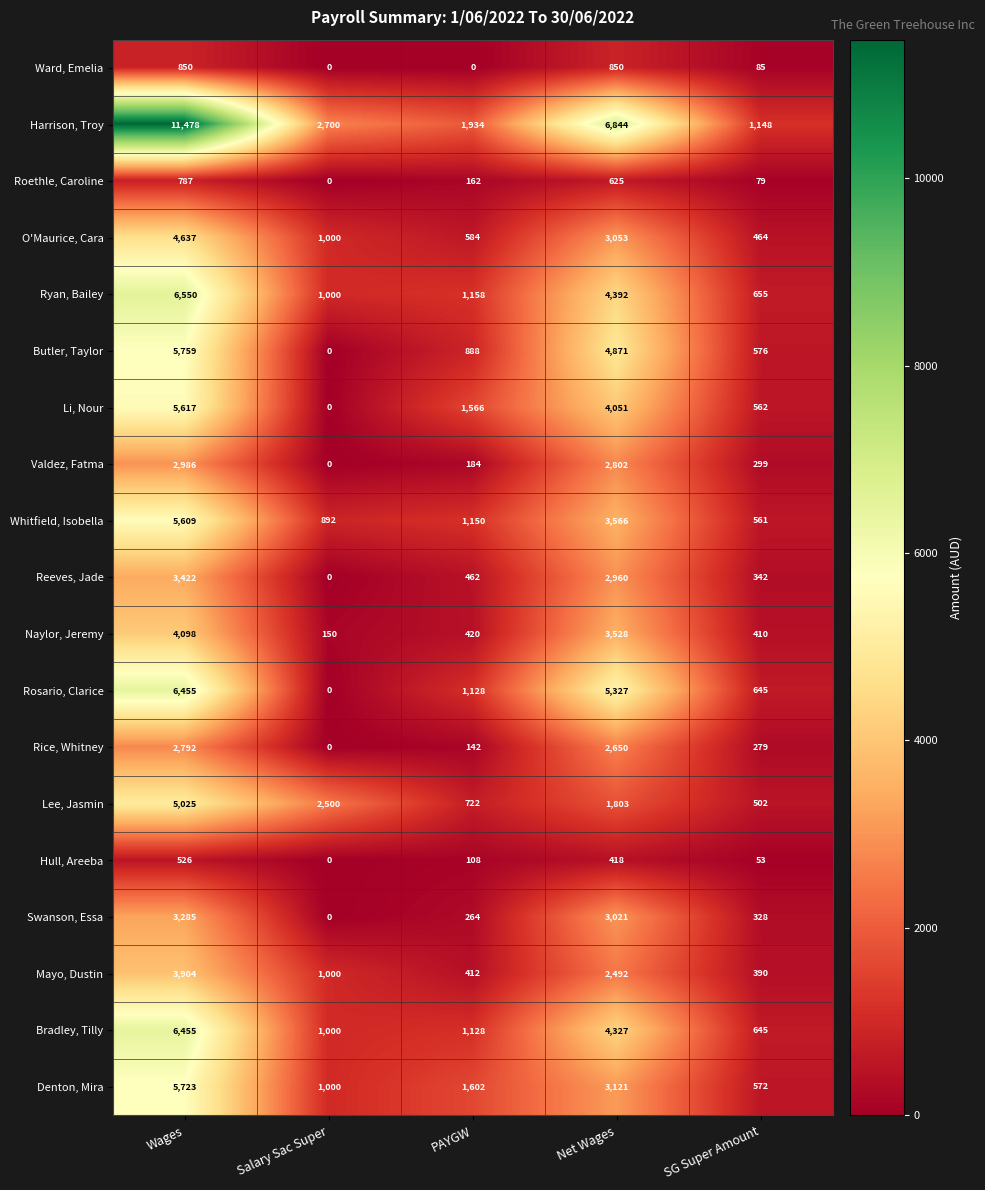

Is it true that Rice, Whitney equals 412 at SG Super Amount?

False